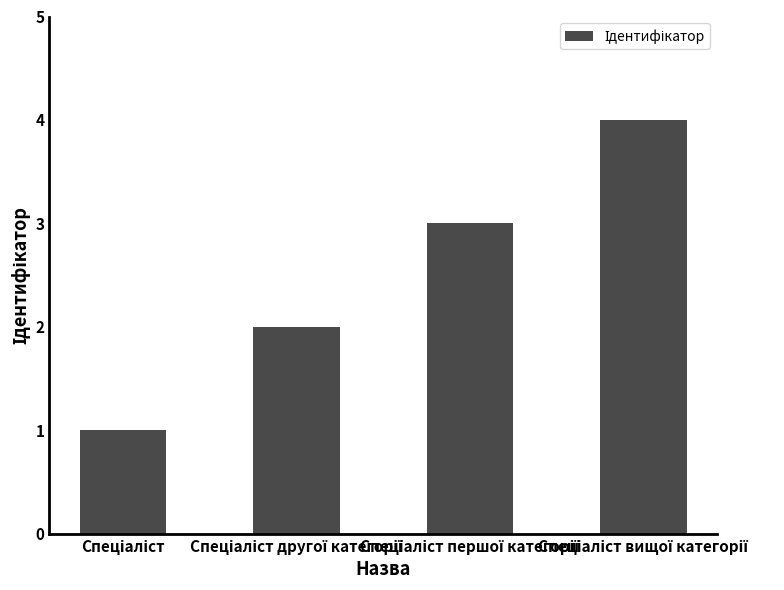

Reading left to right, what are all the values shown in this chart?

1	2	3	4